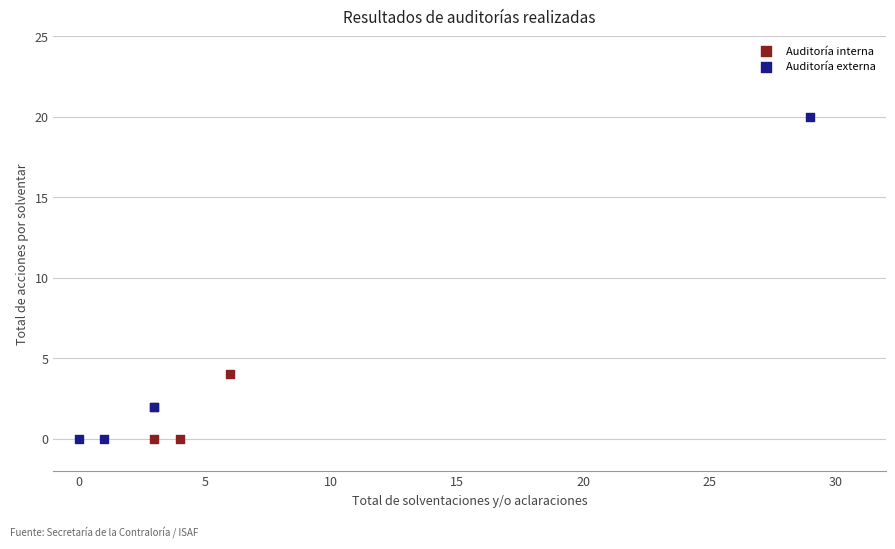

What are all the series names shown in the legend?

Auditoría interna, Auditoría externa